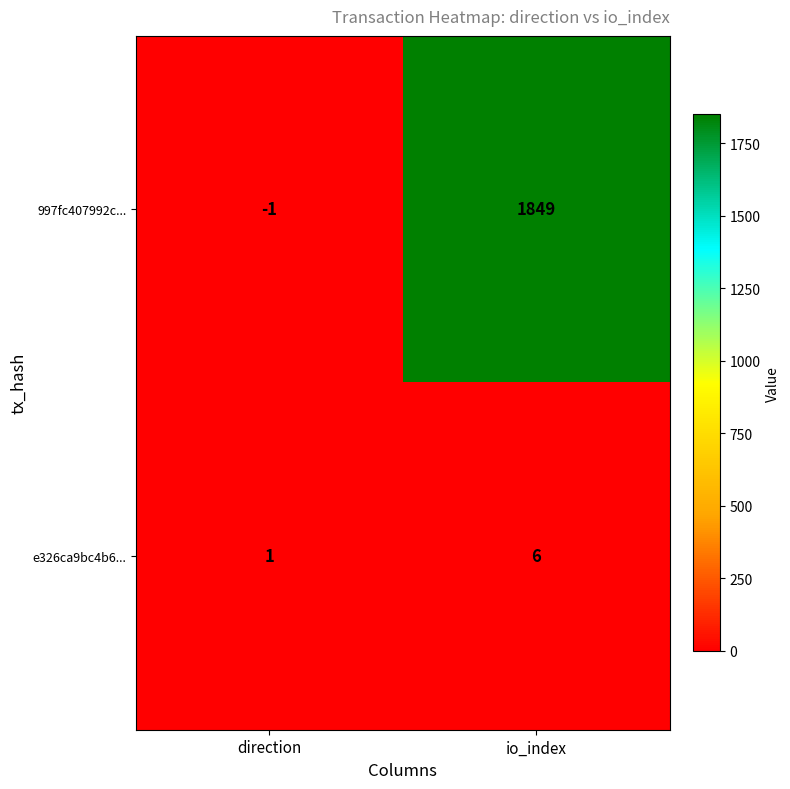

At which category does the chart reach its minimum across all series?

direction